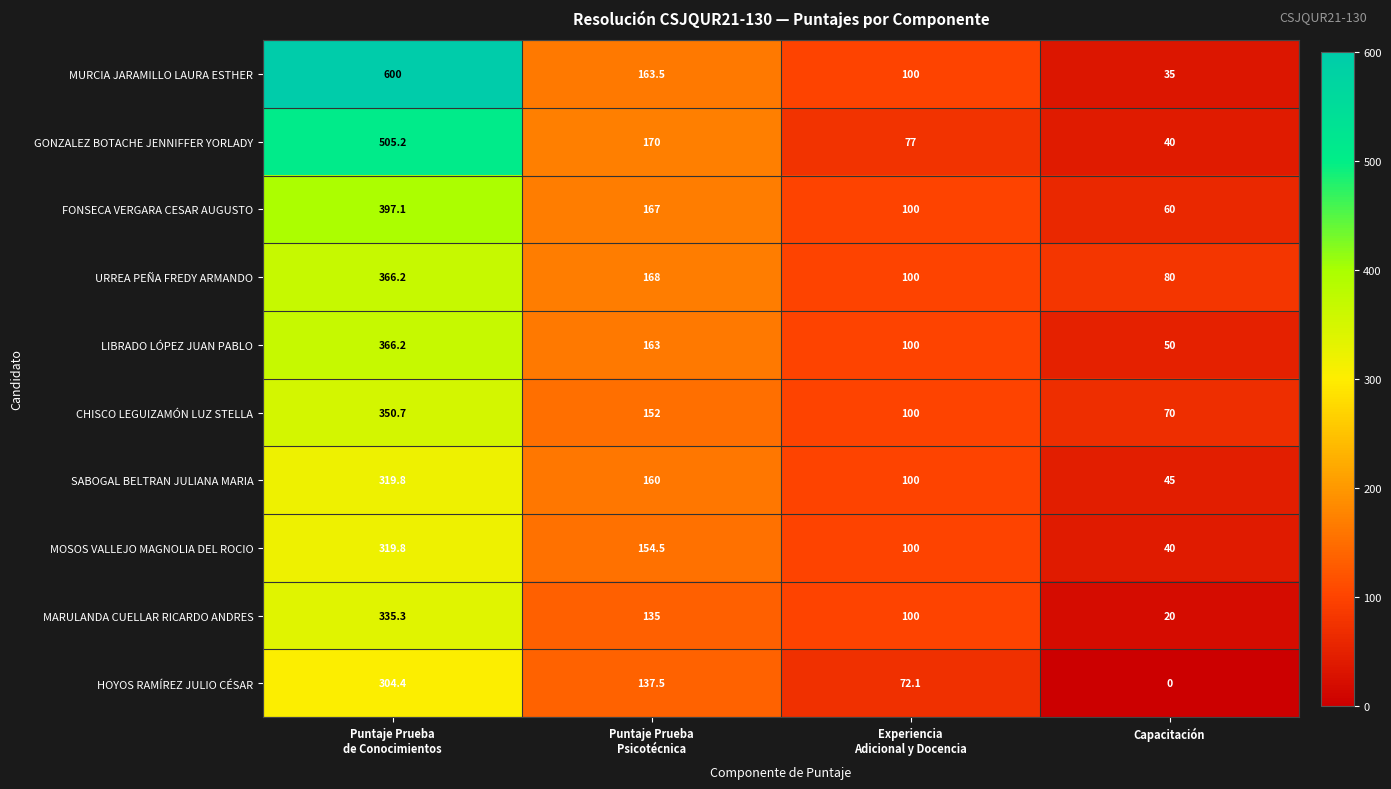

What is the highest value of the FONSECA VERGARA CESAR AUGUSTO series?

397.1